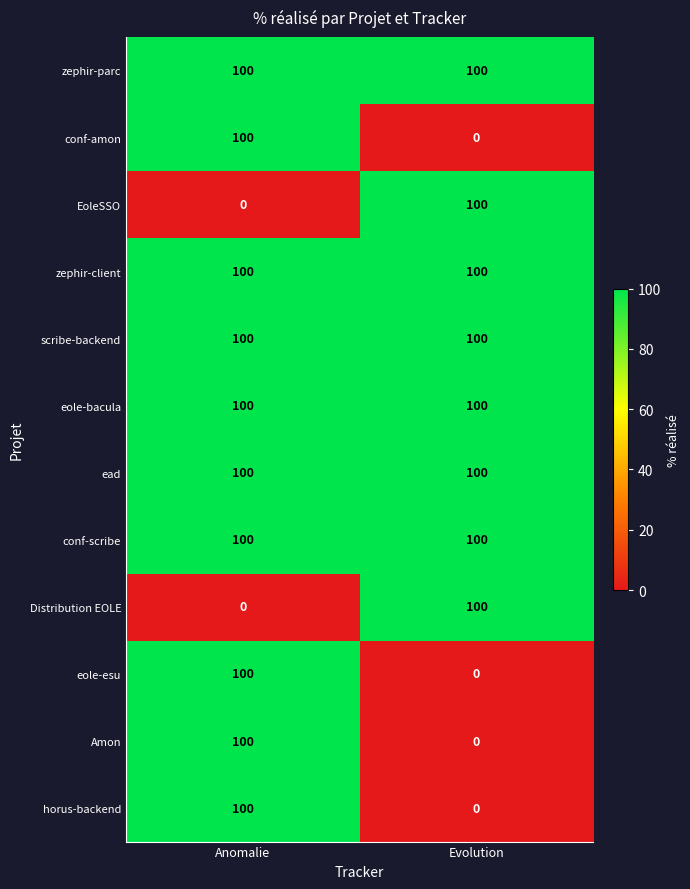

What value does the zephir-client series have at Evolution?

100